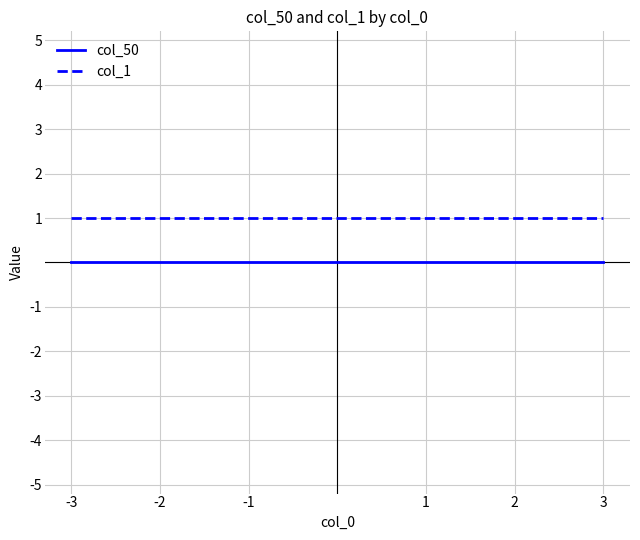

Which series has the largest total across all categories?

col_1